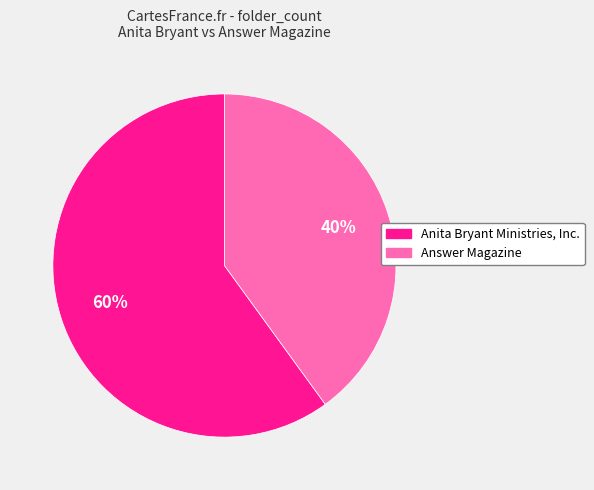

To the nearest percent, what is the difference between the largest and smallest slice percentages?

20%